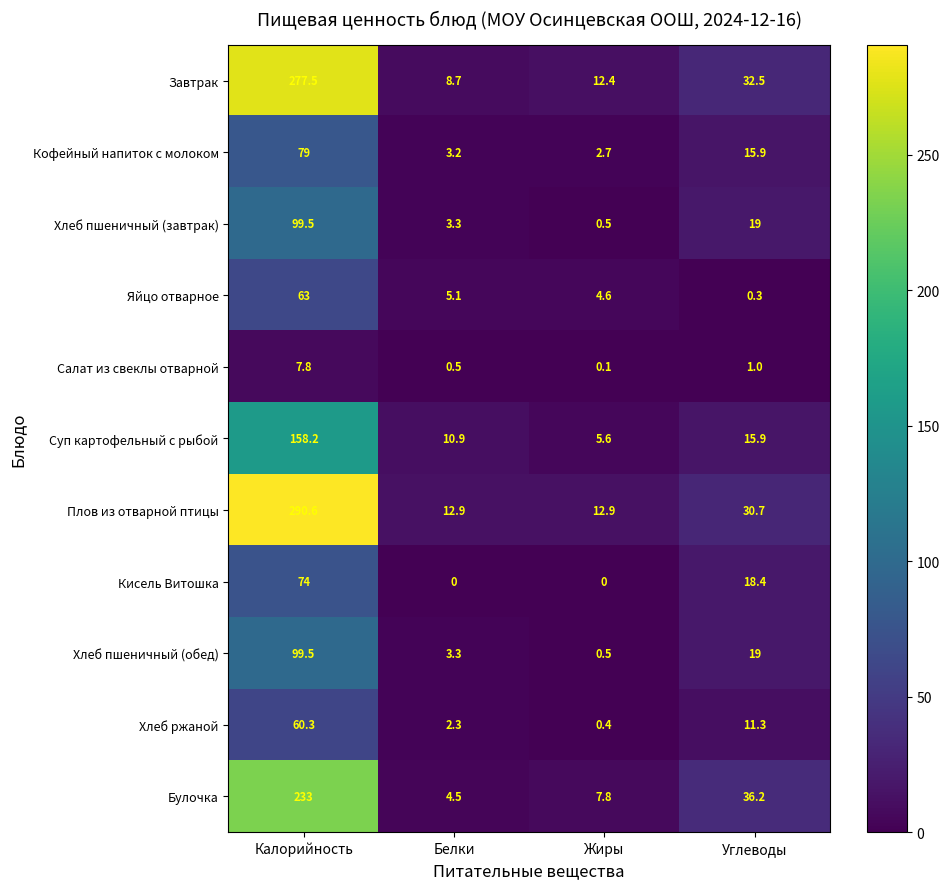

Which label corresponds to the largest value in the chart?

Калорийность